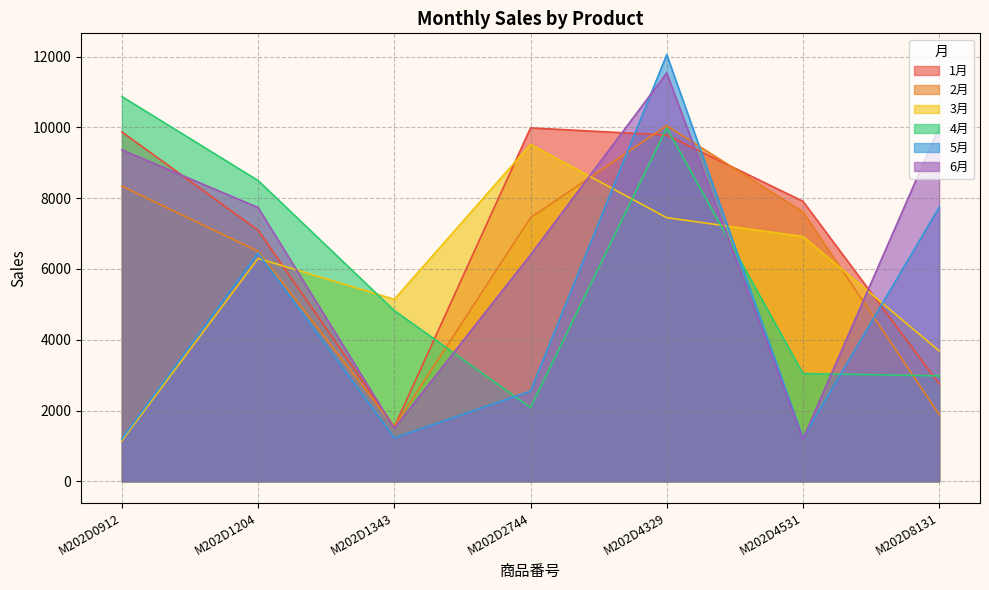

How many interior local peaks does the 4月 series have?

1